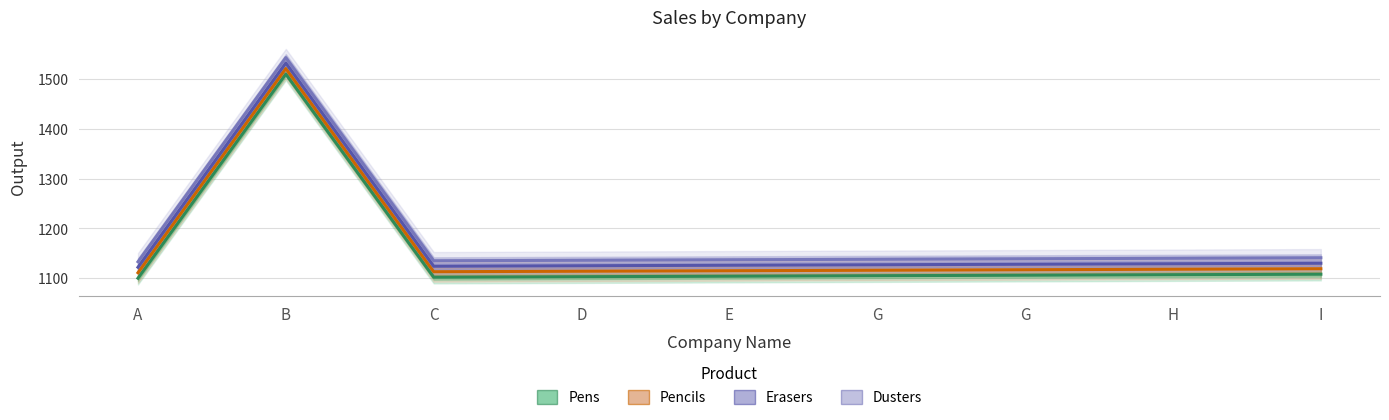

What is the label of the 3rd point from the left?

C